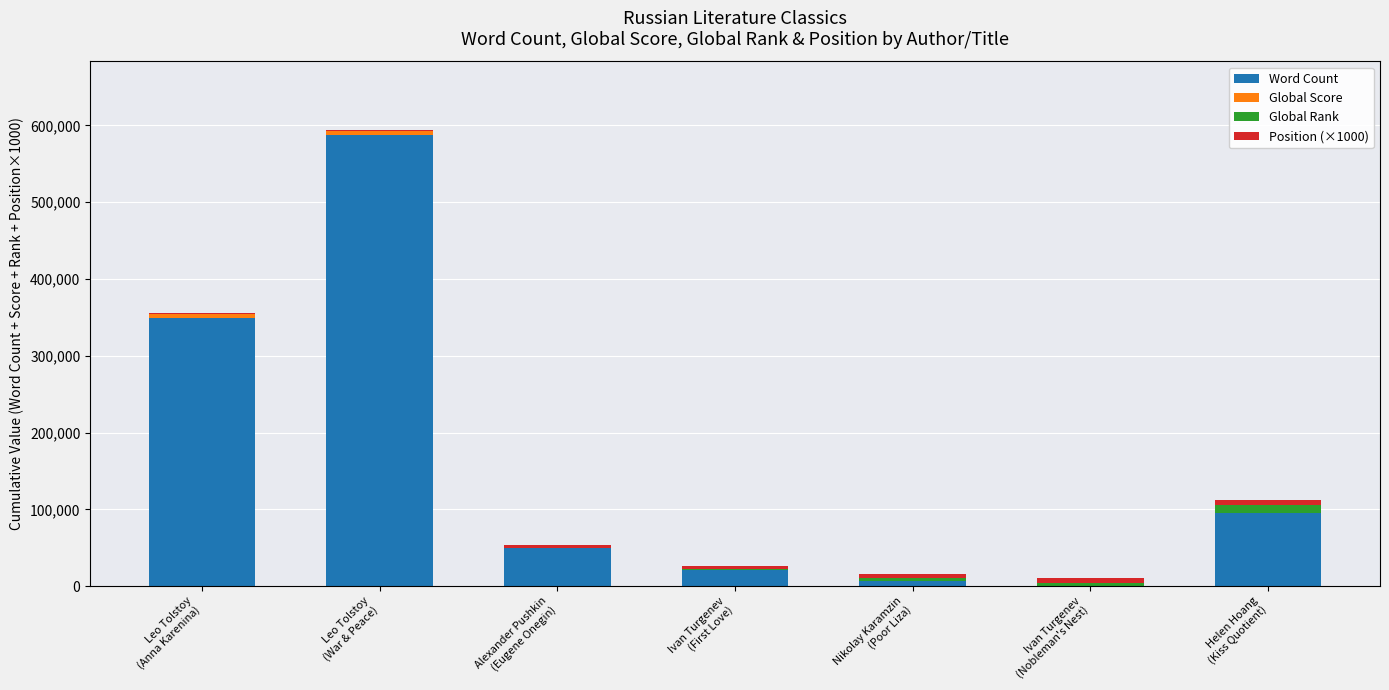

Are the bars horizontal?

No